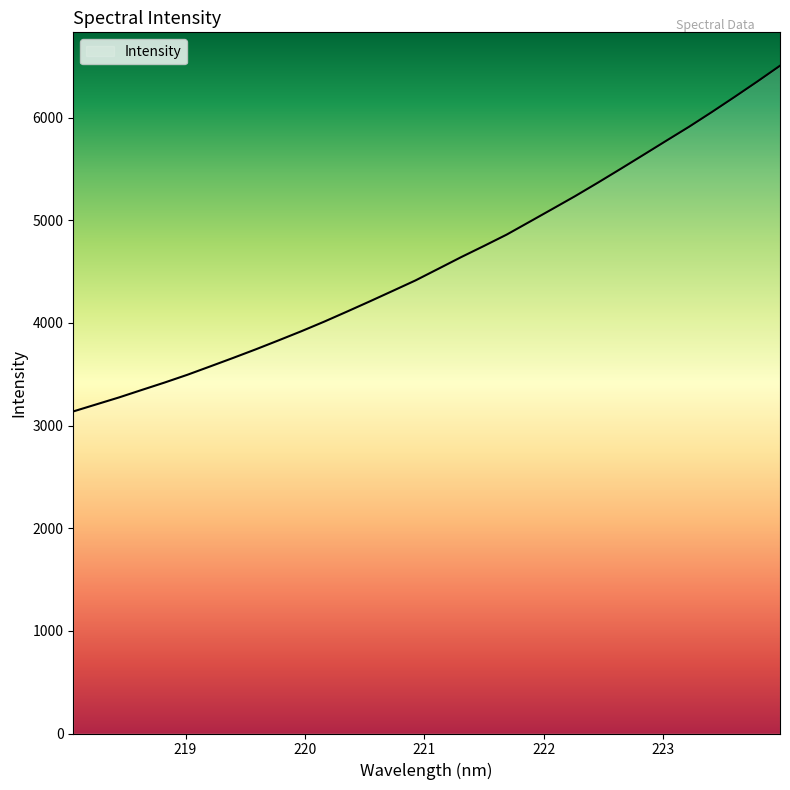

What is the smallest value displayed?

3137.5